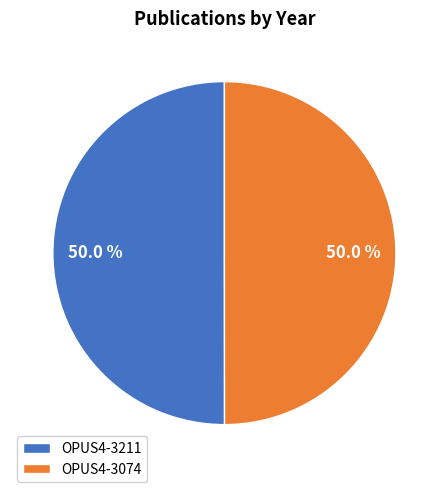

How many segments does this pie chart have?

2